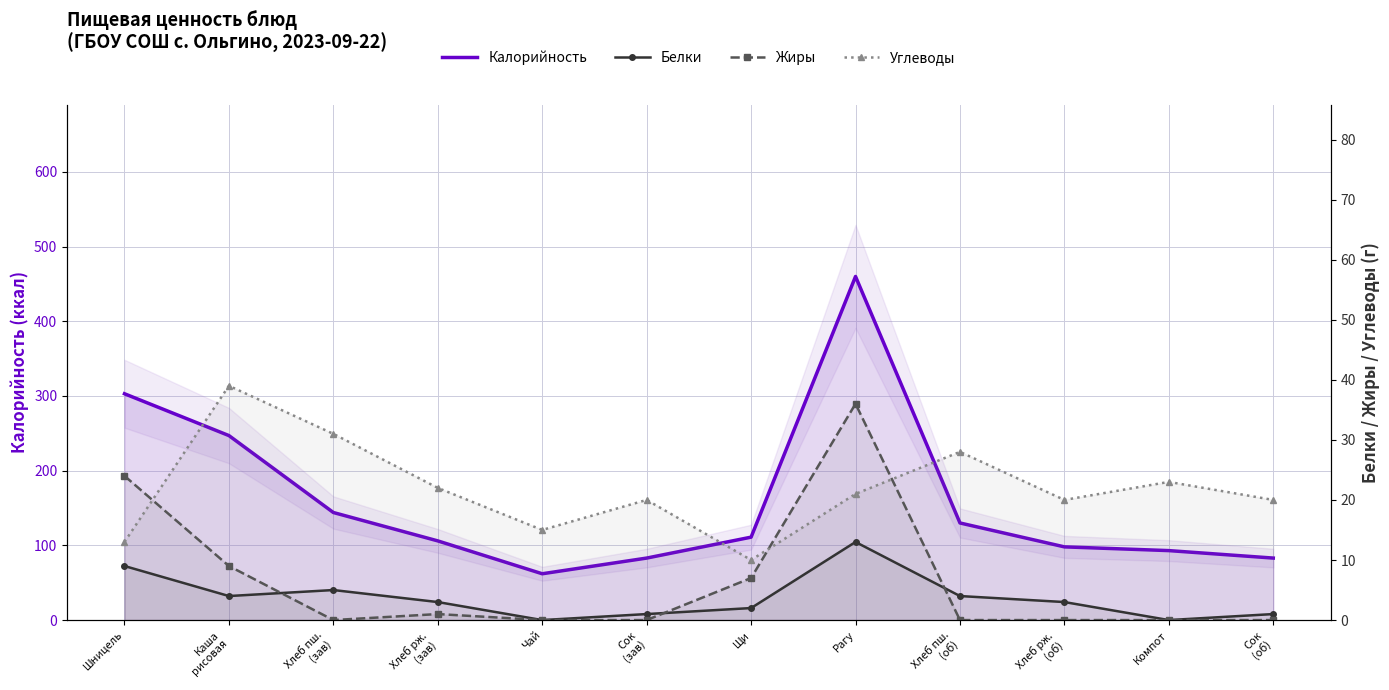

What are all the series names shown in the legend?

Калорийность, Белки, Жиры, Углеводы